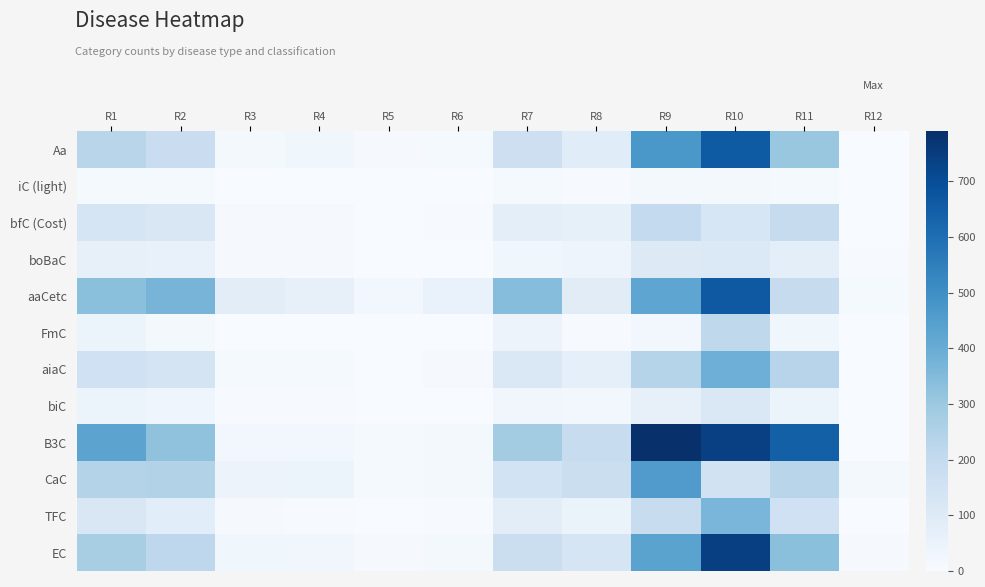

Which series has the largest range (max minus min)?

B3C